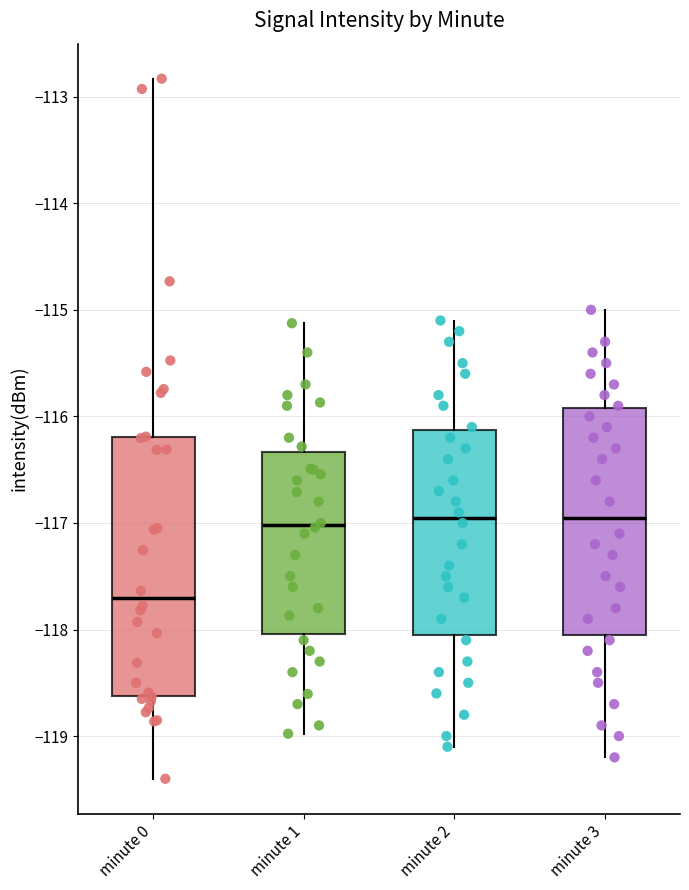

Reading left to right, transcribe this box plot: for each box, give where its median line is, the range the box spans, and where its two whiskers end, as read against the y-axis. The values are not printed on the chart, so give them approximately, as read against the axis.

minute 0: median -117.7, box -118.6 to -116.2, whiskers -119.4 to -112.8
minute 1: median -117.0, box -118.0 to -116.3, whiskers -119.0 to -115.1
minute 2: median -116.9, box -118.0 to -116.1, whiskers -119.1 to -115.1
minute 3: median -116.9, box -118.0 to -115.9, whiskers -119.2 to -115.0